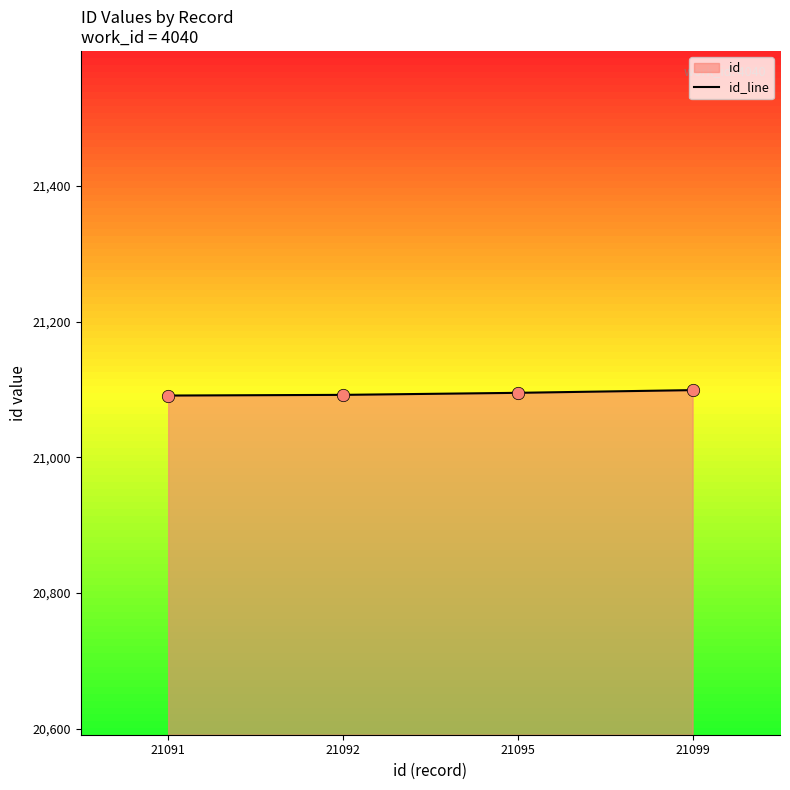

Between 21099 and 21095, which is larger?

21099